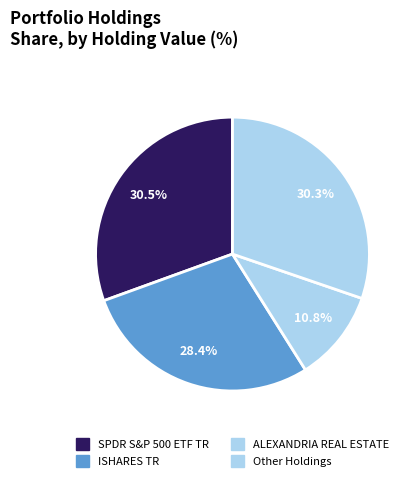

What is the largest slice in the pie chart?

SPDR S&P 500 ETF TR